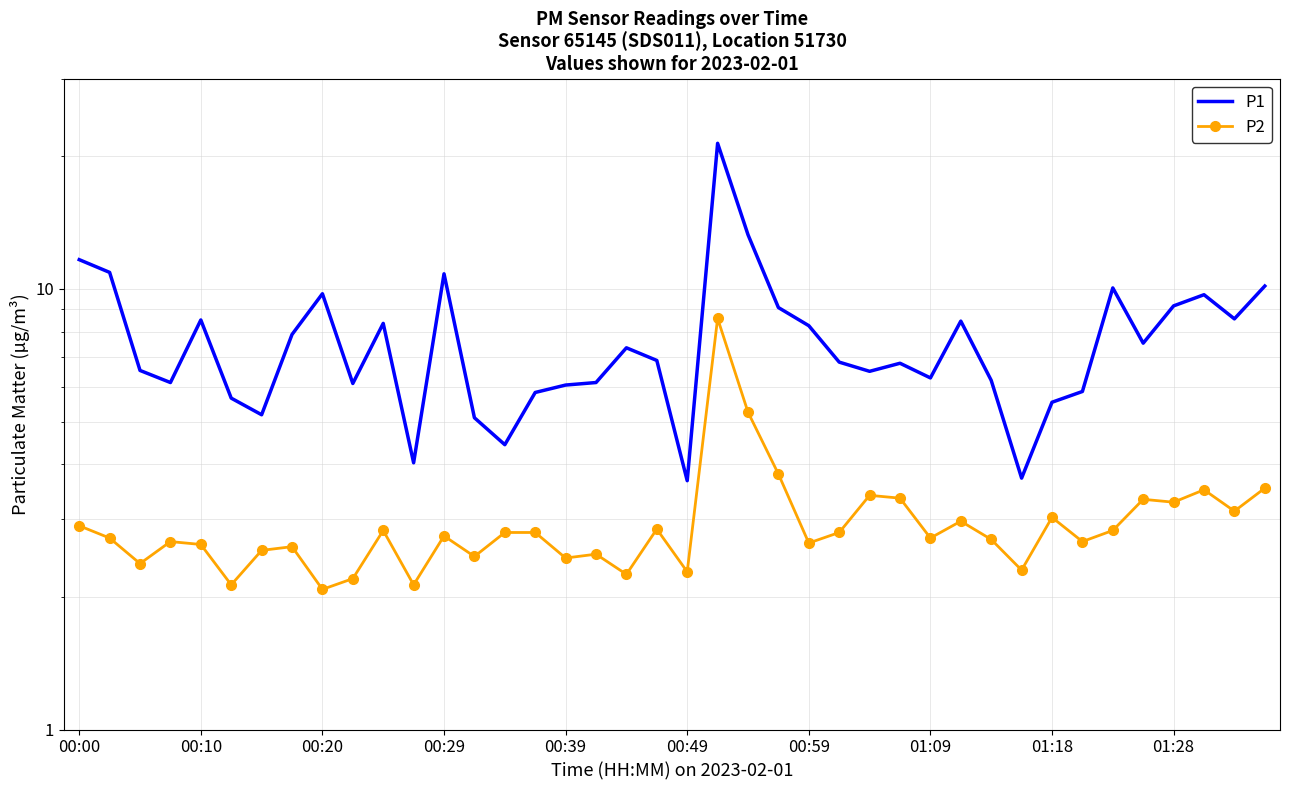

Reading left to right, list all the values displayed in this chart.

P1: 11.7	10.9	6.5	6.1	8.5	5.7	5.2	7.9	9.8	6.1	8.3	4.0	10.8	5.1	4.4	5.8	6.0	6.1	7.3	6.9	3.7	21.4	13.3	9.1	8.2	6.8	6.5	6.8	6.3	8.4	6.2	3.7	5.5	5.8	10.1	7.5	9.2	9.7	8.6	10.2
P2: 2.9	2.7	2.4	2.7	2.6	2.1	2.5	2.6	2.1	2.2	2.8	2.1	2.8	2.5	2.8	2.8	2.5	2.5	2.2	2.9	2.3	8.6	5.2	3.8	2.6	2.8	3.4	3.4	2.7	3.0	2.7	2.3	3.0	2.7	2.8	3.3	3.3	3.5	3.1	3.5